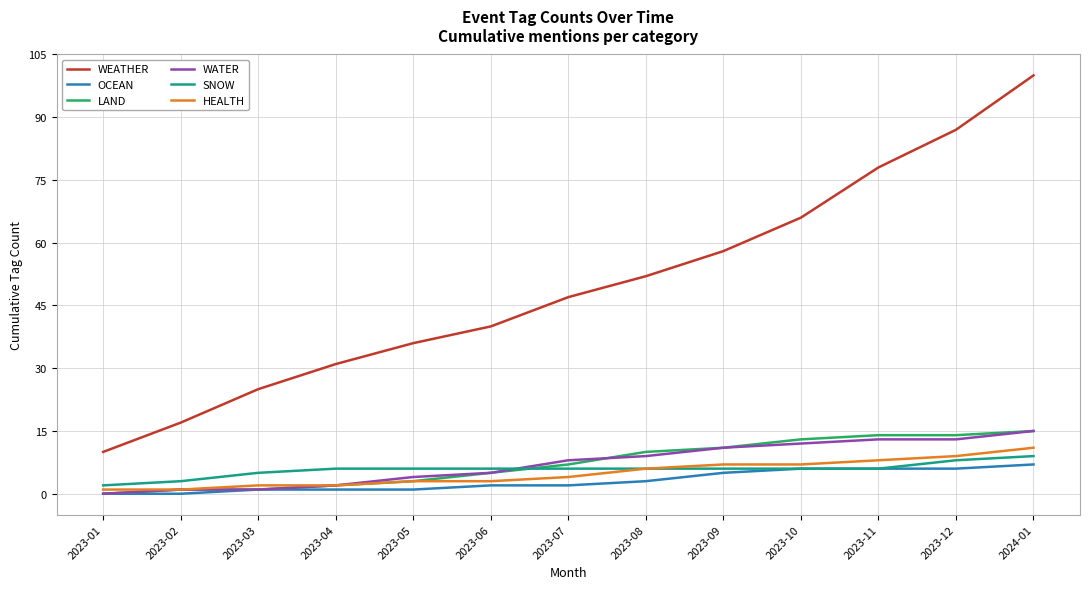

What position from the right is 2023-11?

3